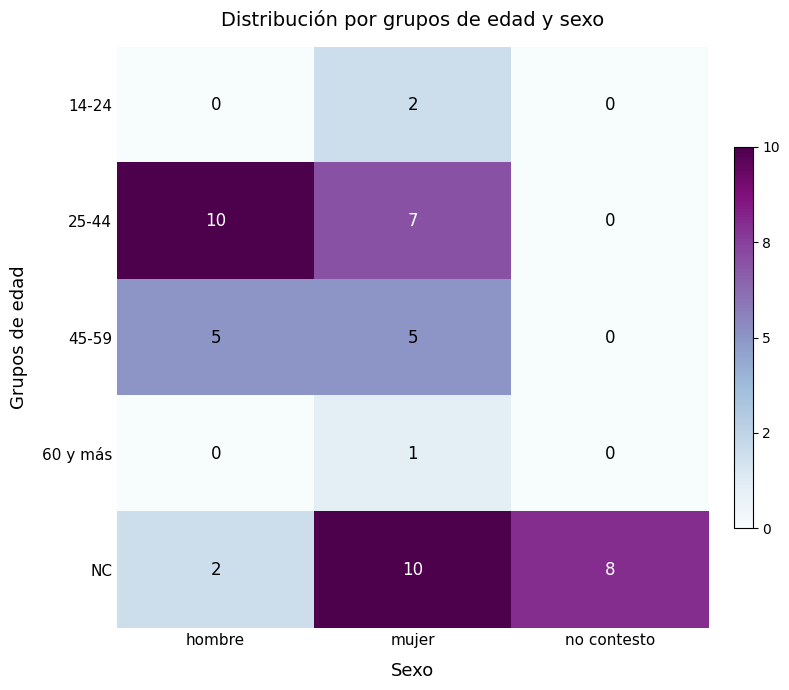

Which series changed the most between hombre and mujer?

NC